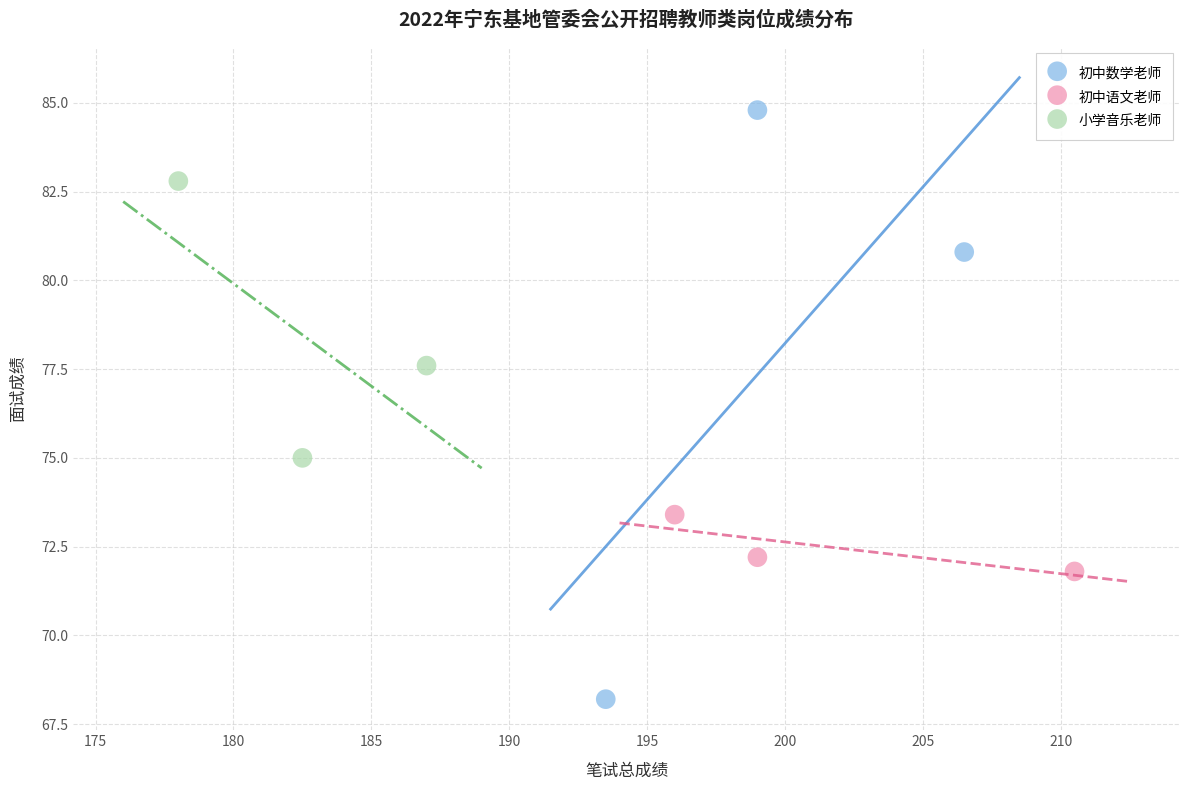

Which series has the widest spread of Y values?

初中数学老师